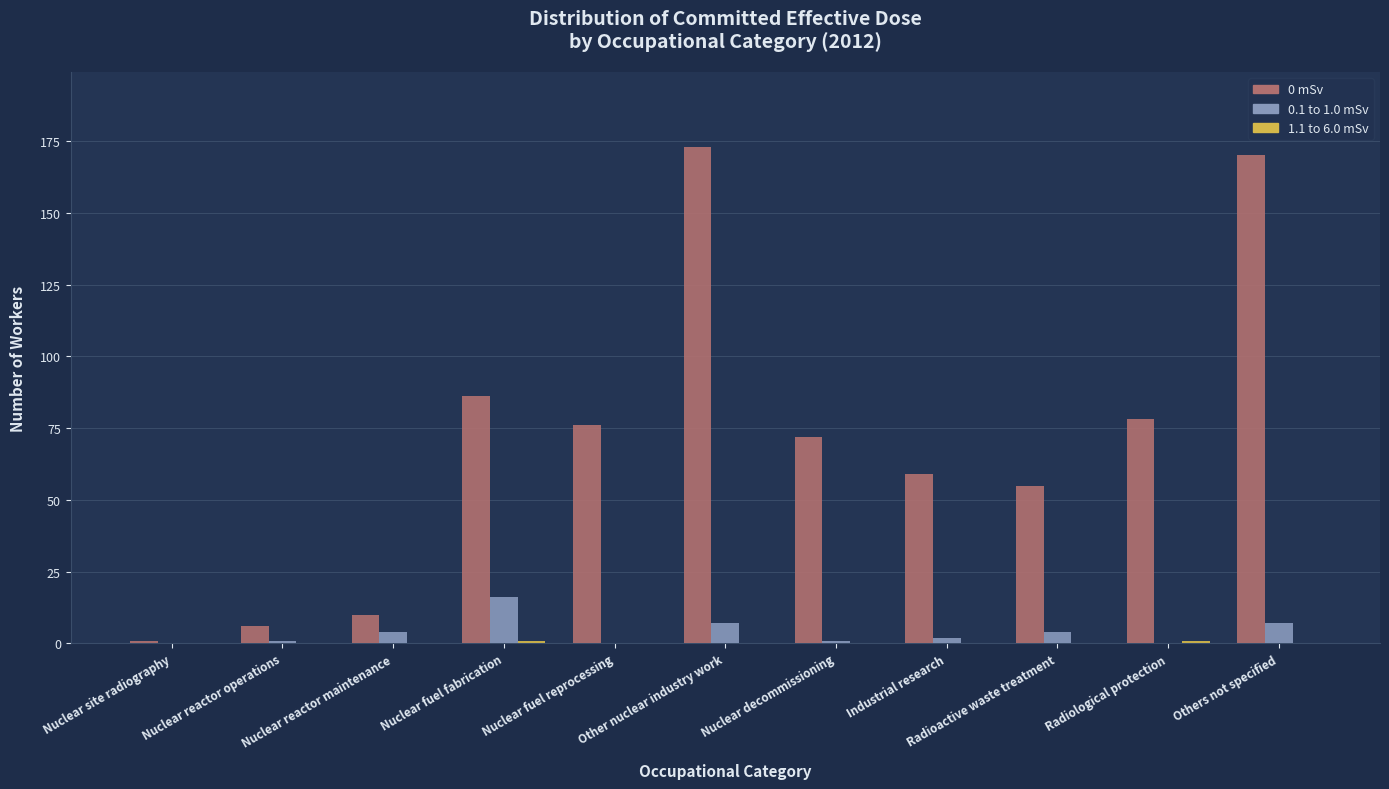

Which series has the largest total across all categories?

0 mSv